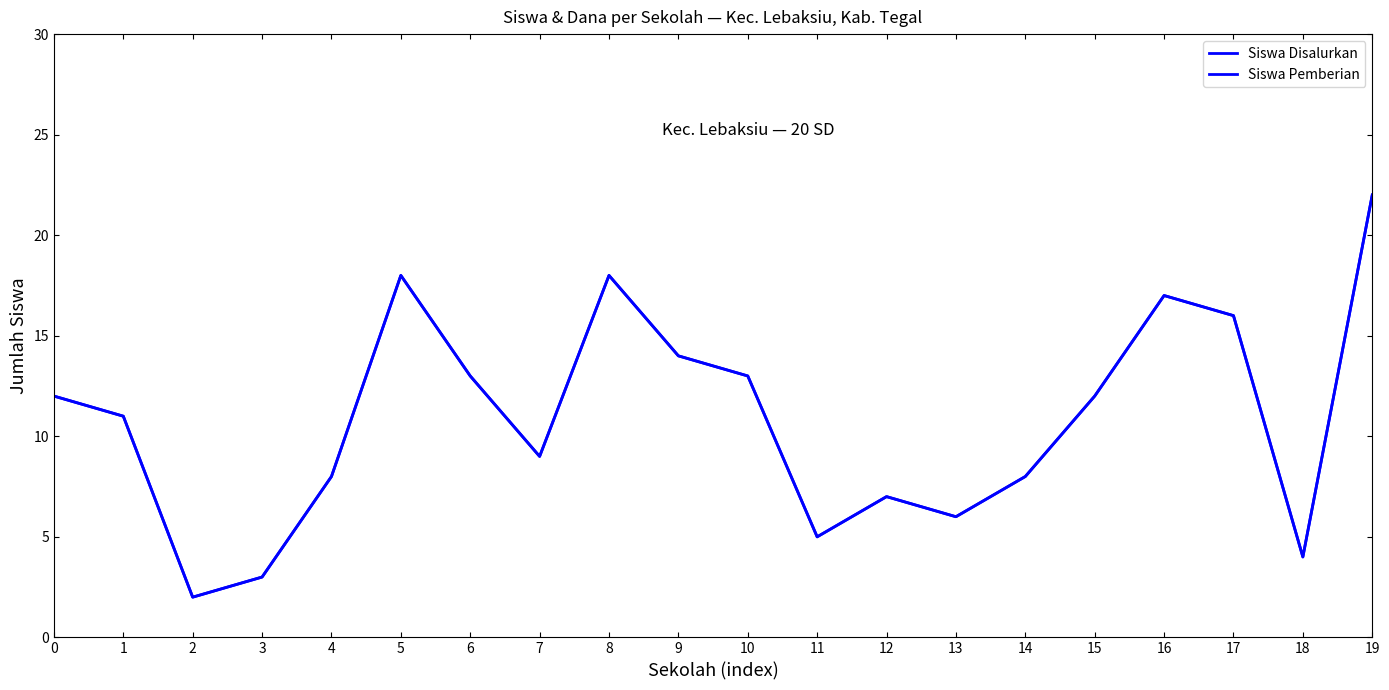

Is this an area chart (filled region under the line)?

No